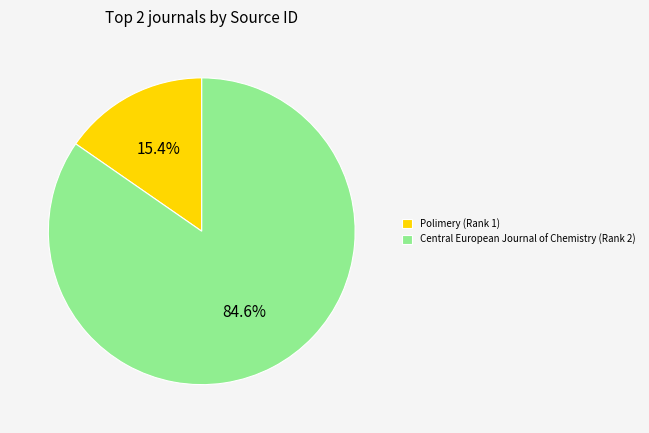

Is it true that Central European Journal of Chemistry (Rank 2) is 90% of the pie?

False